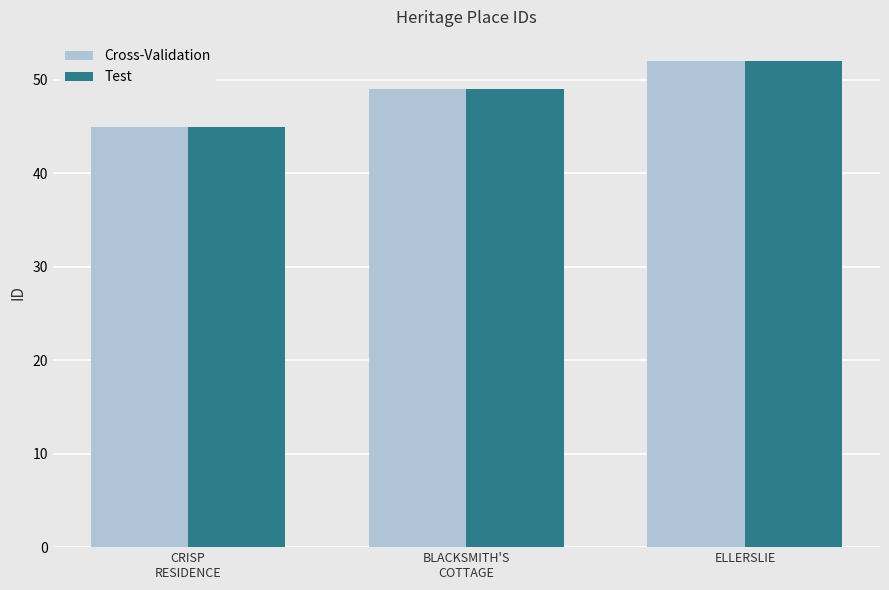

Reading left to right, what are all the values shown in this chart?

Cross-Validation: 45	49	52
Test: 45	49	52